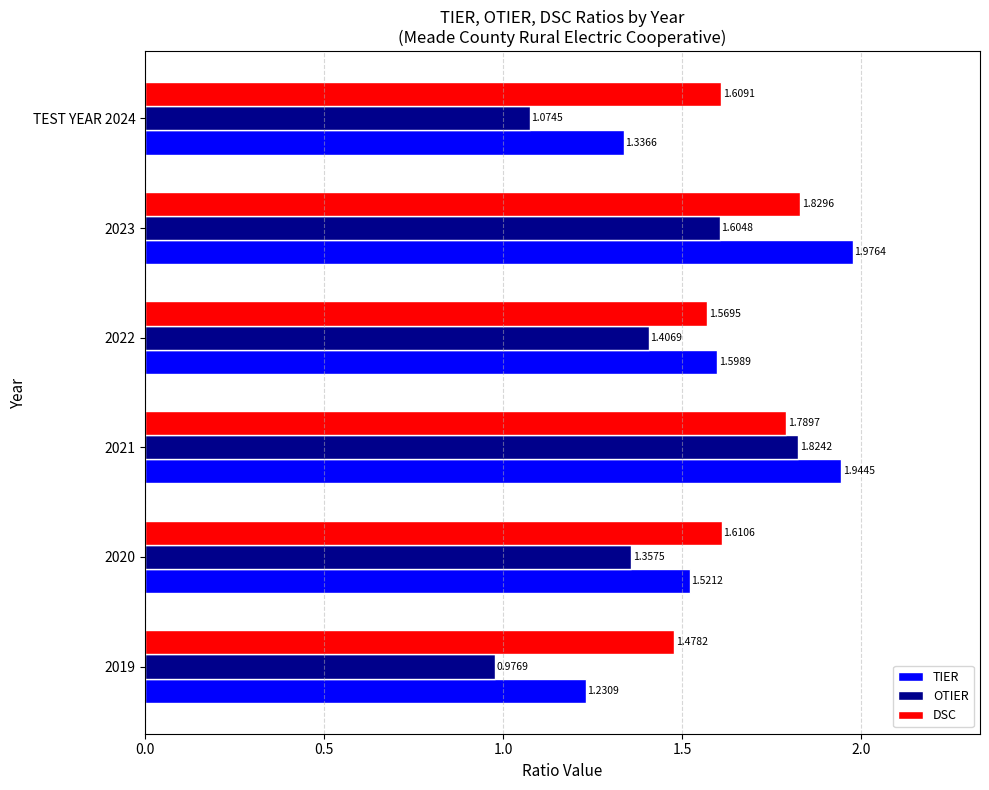

What is the sum of the OTIER values at TEST YEAR 2024 and 2020?

2.4